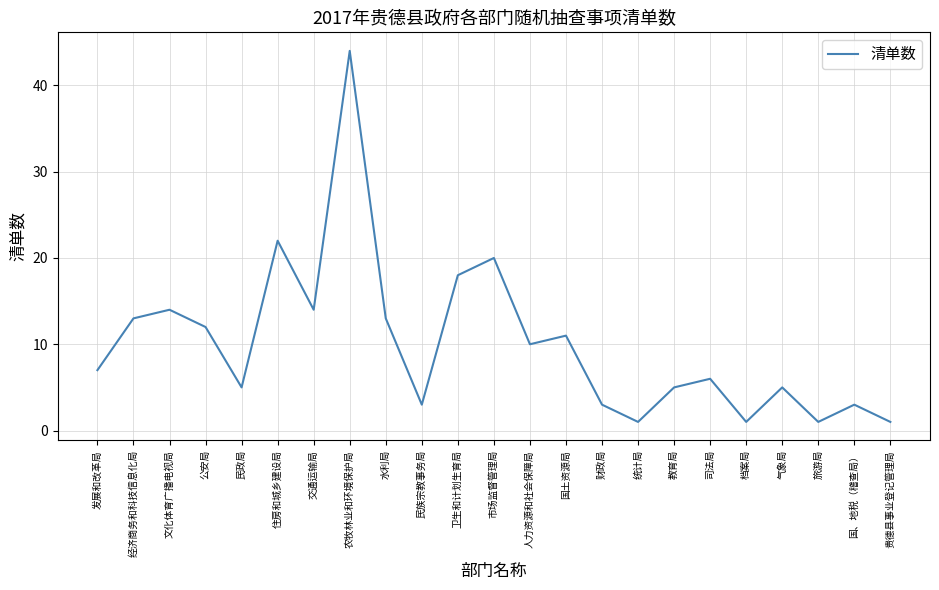

Reading right to left, what are all the values shown in this chart?

贵德县事业登记管理局=1	国、地税（稽查局）=3	旅游局=1	气象局=5	档案局=1	司法局=6	教育局=5	统计局=1	财政局=3	国土资源局=11	人力资源和社会保障局=10	市场监督管理局=20	卫生和计划生育局=18	民族宗教事务局=3	水利局=13	农牧林业和环境保护局=44	交通运输局=14	住房和城乡建设局=22	民政局=5	公安局=12	文化体育广播电视局=14	经济商务和科技信息化局=13	发展和改革局=7